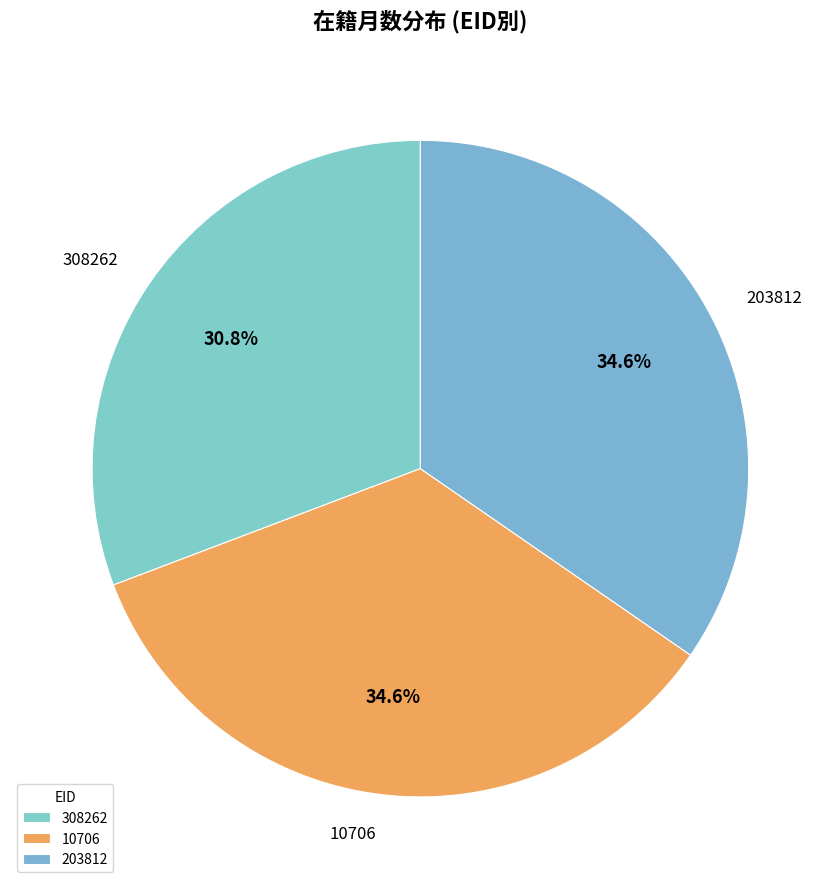

What percentage is the 203812 slice, to the nearest percent?

35%